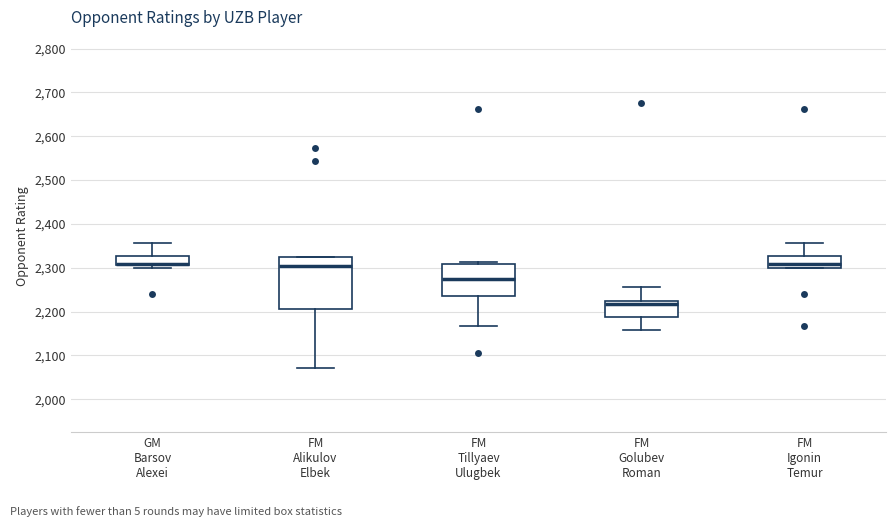

Reading left to right, transcribe this box plot: for each box, give where its median line is, the range the box spans, and where its two whiskers end, as read against the y-axis. The values are not printed on the chart, so give them approximately, as read against the axis.

GM Barsov Alexei: median 2310 (drawn on the box's lower edge), box 2310 to 2330, whiskers 2300 to 2360
FM Alikulov Elbek: median 2300, box 2210 to 2330, whiskers 2070 to 2330
FM Tillyaev Ulugbek: median 2270, box 2240 to 2310, whiskers 2170 to 2310 (just above the box's upper edge)
FM Golubev Roman: median 2220, box 2190 to 2230, whiskers 2160 to 2260
FM Igonin Temur: median 2310, box 2300 to 2330, whiskers 2300 to 2360